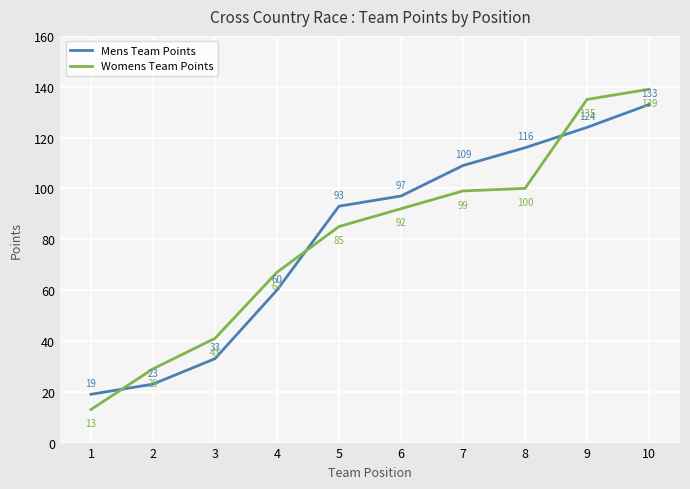

What are all the series names shown in the legend?

Mens Team Points, Womens Team Points